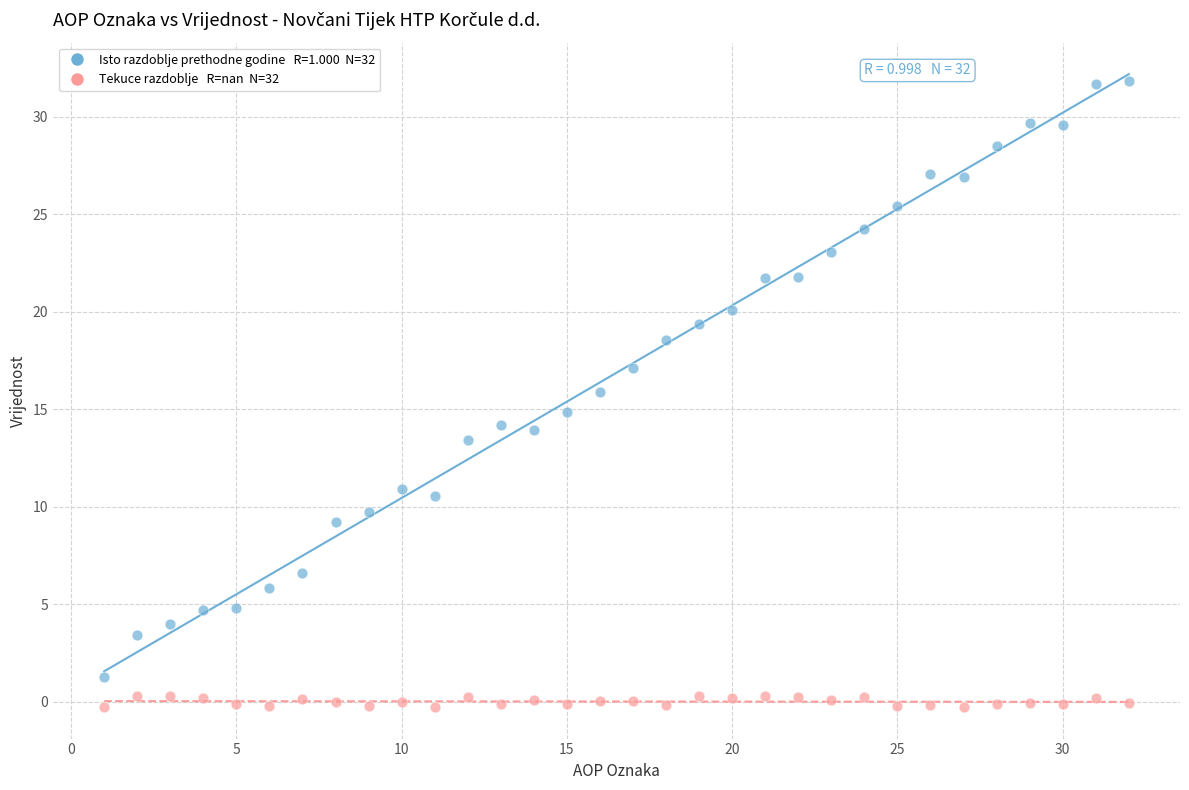

Across all data points, what is the range of X values (max minus min)?

31.0